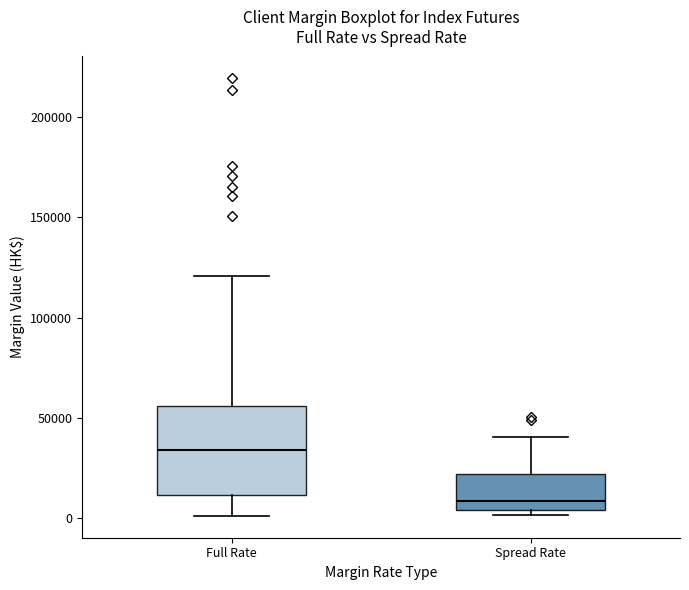

Reading left to right, transcribe this box plot: for each box, give where its median line is, the range the box spans, and where its two whiskers end, as read against the y-axis. The values are not printed on the chart, so give them approximately, as read against the axis.

Full Rate: median 35000, box 10000 to 55000, whiskers 0 to 120000
Spread Rate: median 10000, box 5000 to 20000, whiskers 0 to 40000